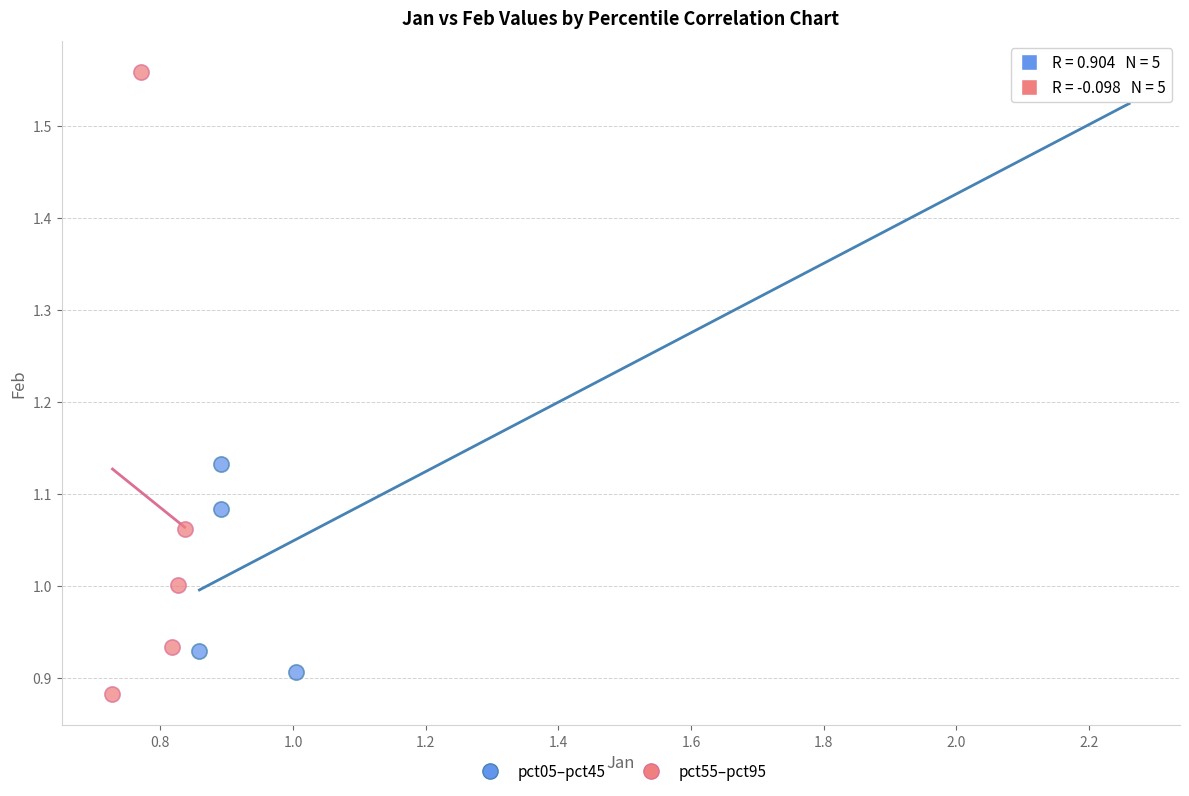

Which series has the largest Y range (max minus min)?

pct55–pct95